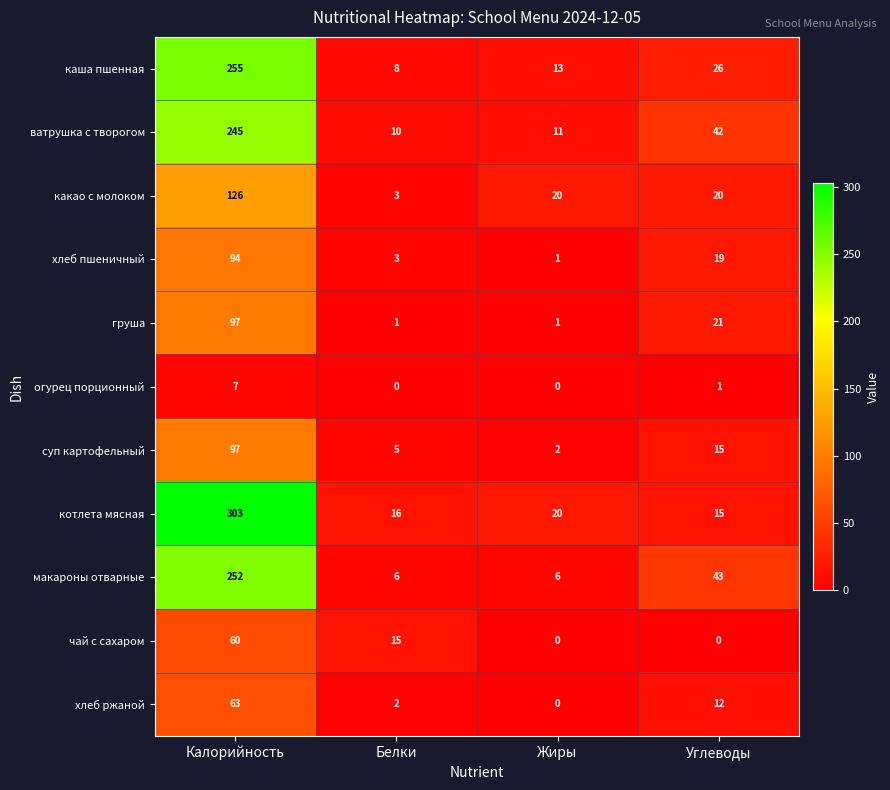

How many categories are shown in the chart?

4